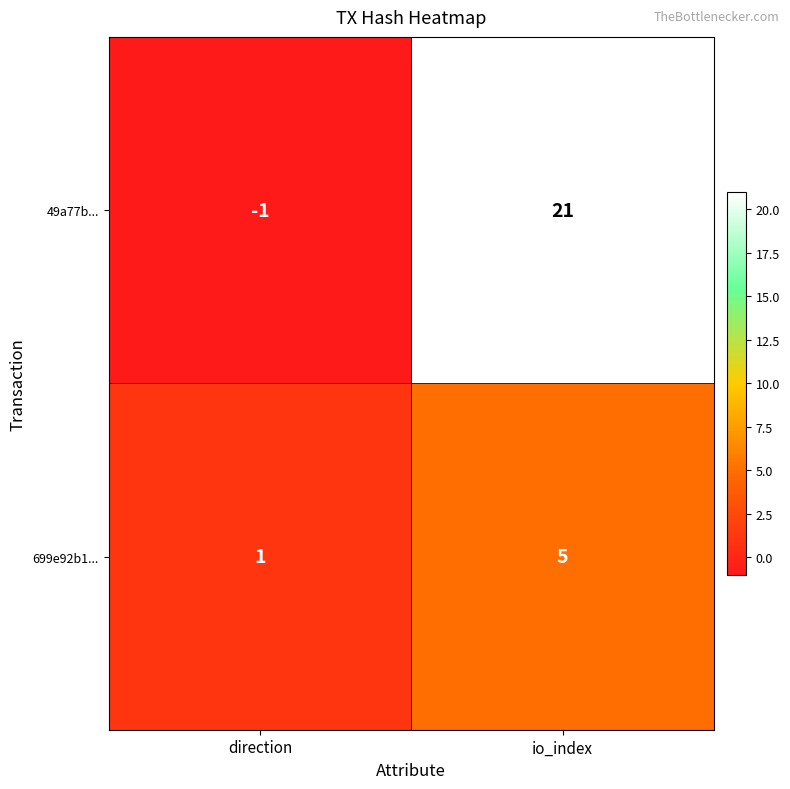

What is the smallest value displayed?

-1